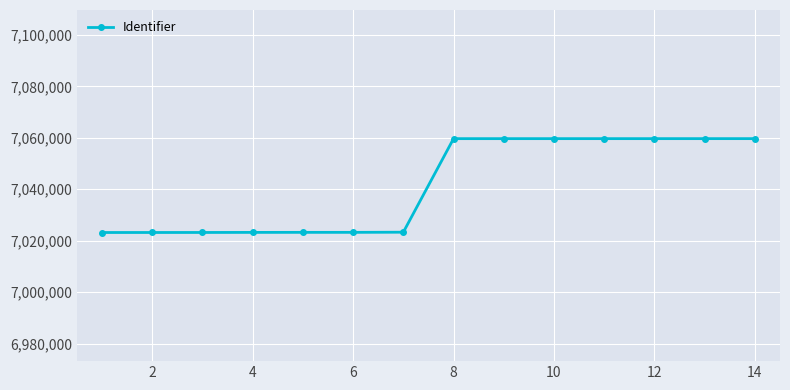

What is the value of the 11th point from the left?

7059669